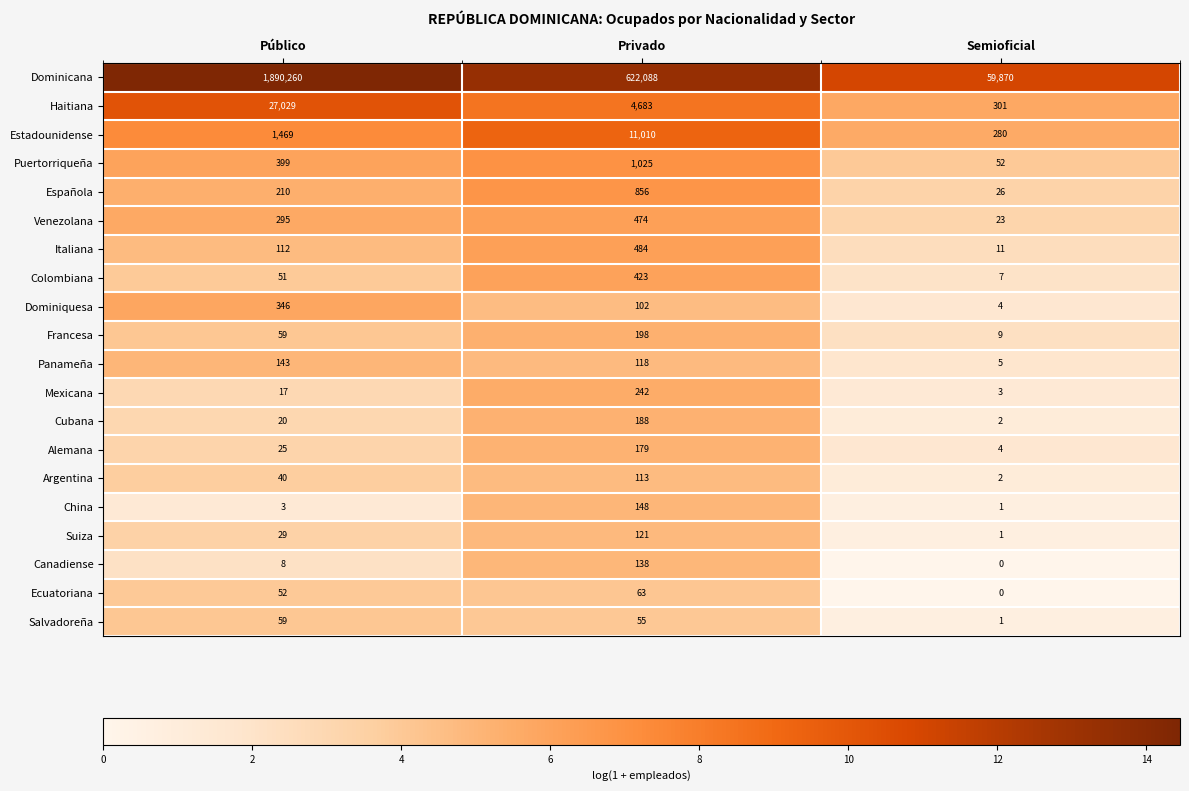

Which series has the largest total across all categories?

Dominicana